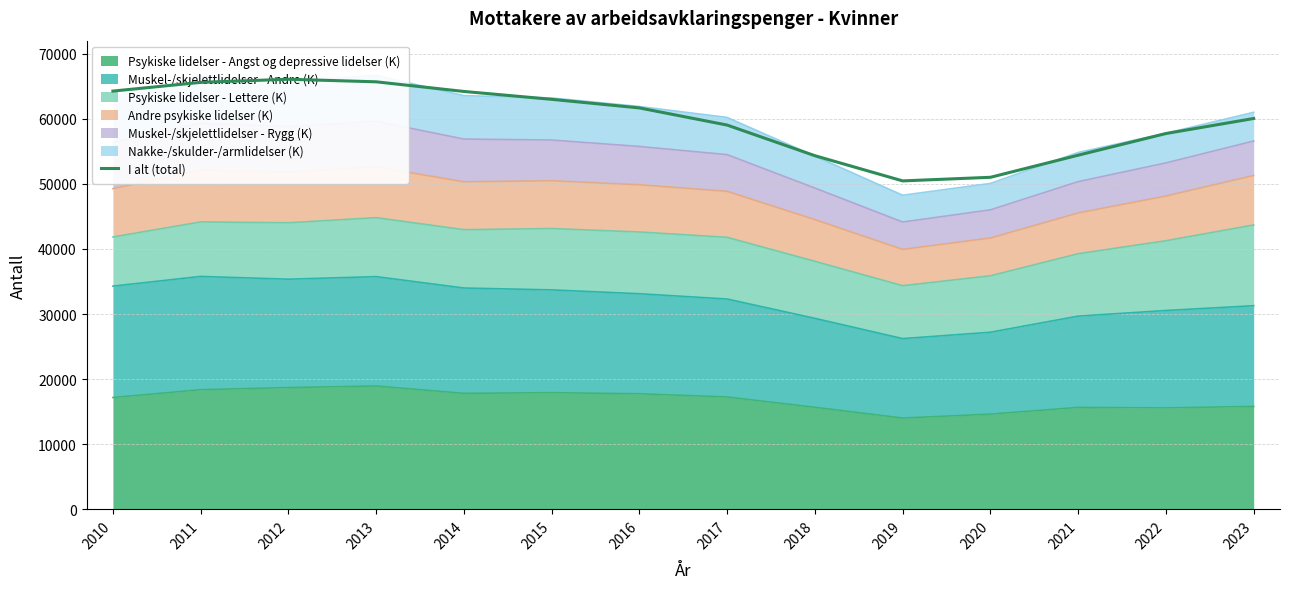

What is the lowest value of the Psykiske lidelser - Angst og depressive lidelser (K) series?

14024